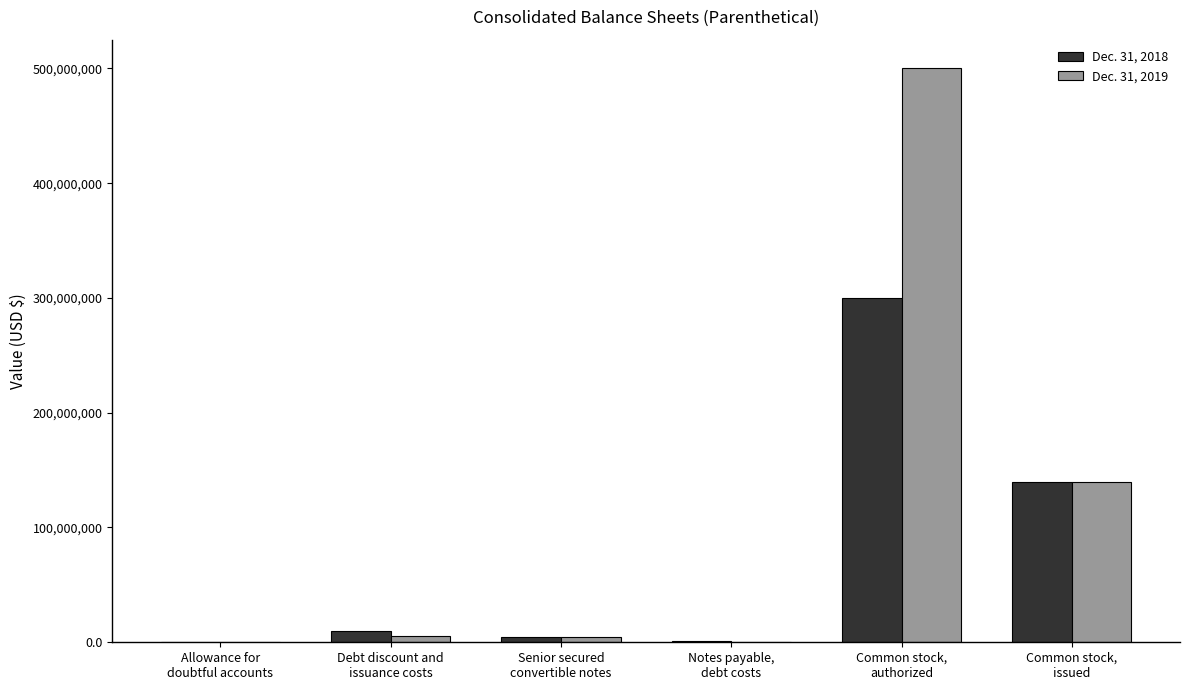

At which category is the sum across all series the highest?

Common stock,
authorized